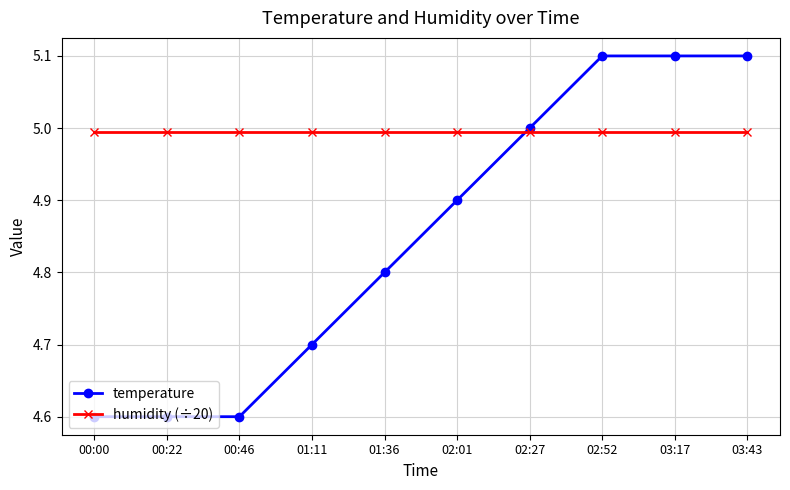

Is it true that temperature equals 6.6 at 02:52?

False